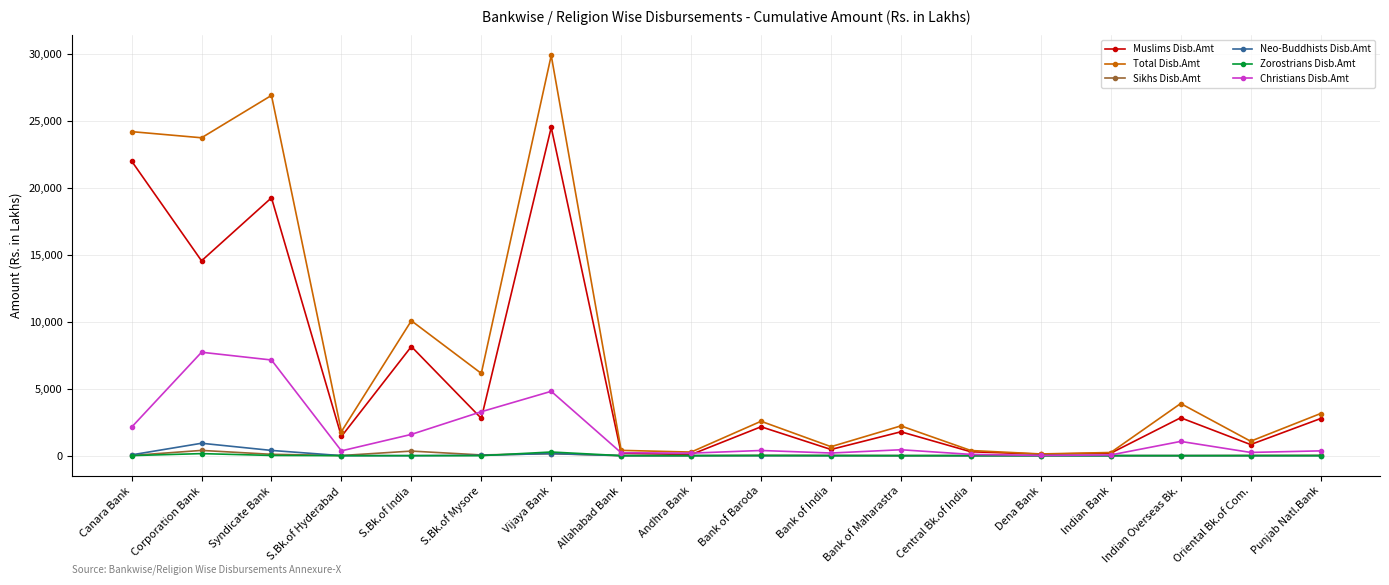

What is the spread (max minus min) of values at Bank of Baroda?

2565